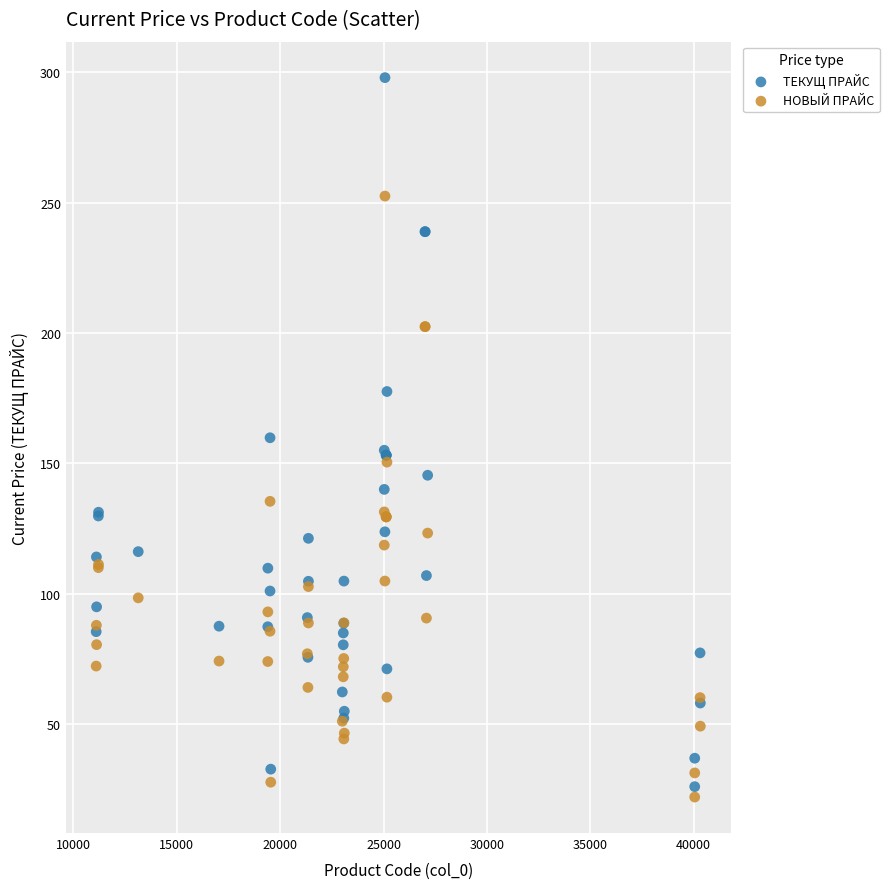

Which series has the widest spread of Y values?

ТЕКУЩ ПРАЙС